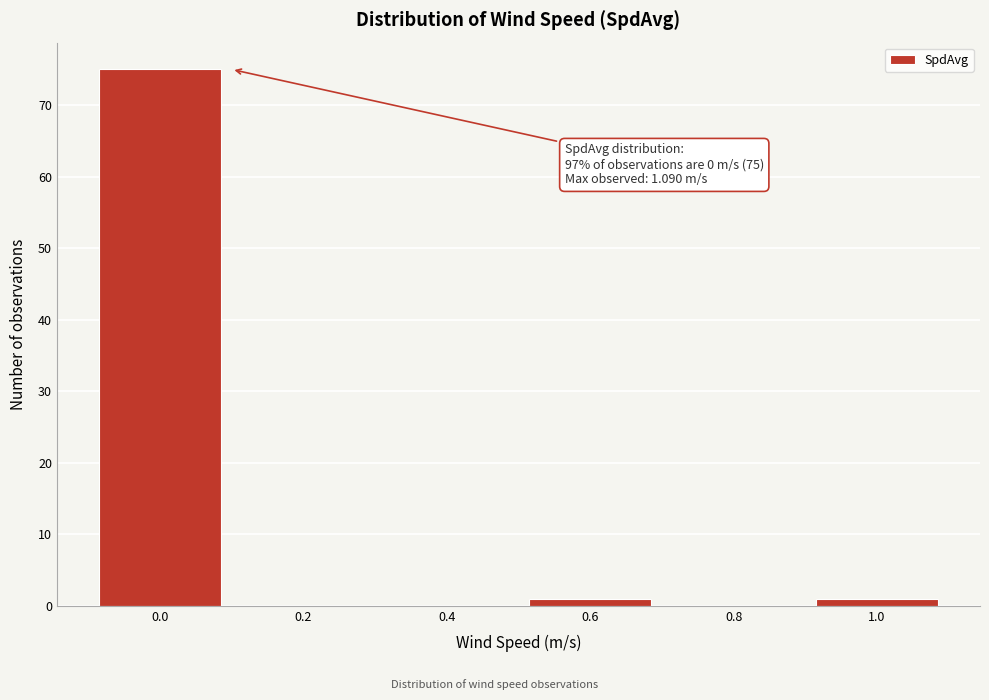

Reading left to right, what are all the values shown in this chart?

0.0=75	0.2=0	0.4=0	0.6=1	0.8=0	1.0=1